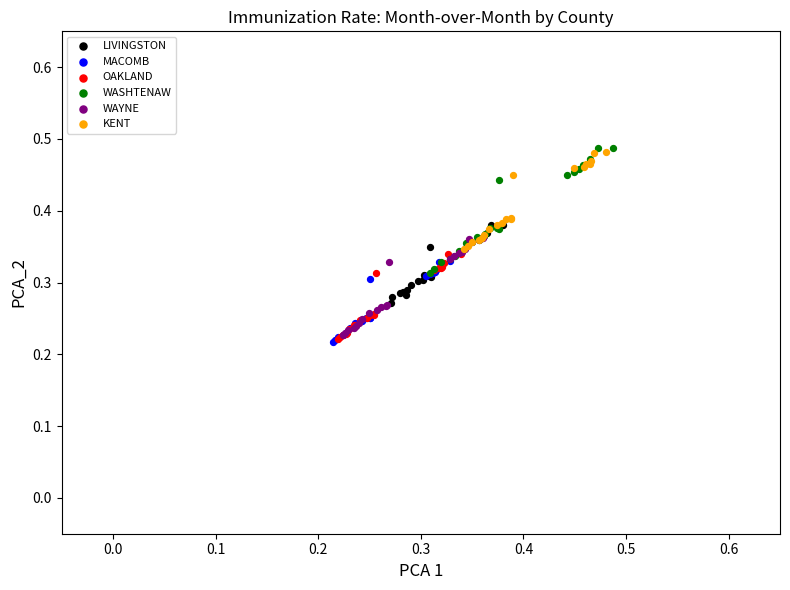

Which series has the largest Y range (max minus min)?

WASHTENAW